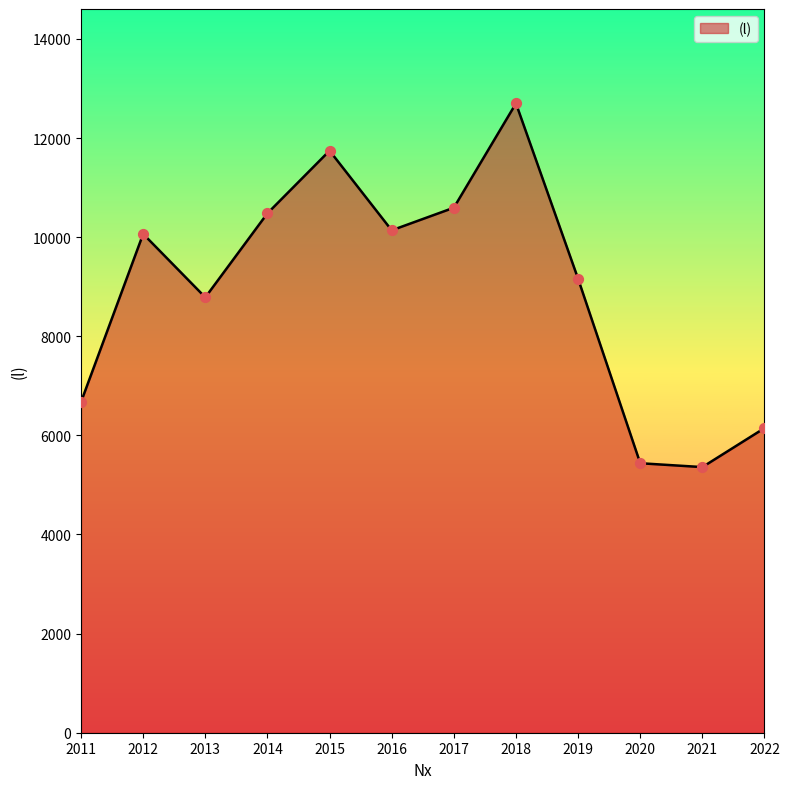

Which has a higher value, 2018 or 2011?

2018